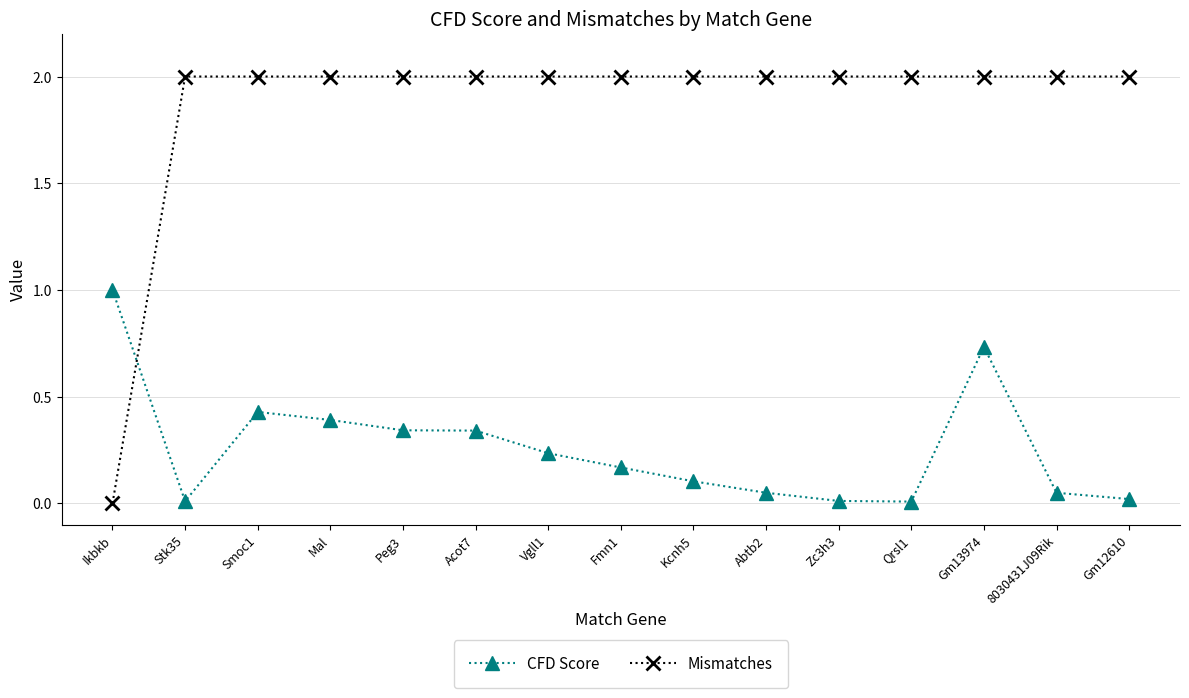

How many times do Mismatches and CFD Score cross each other?

1